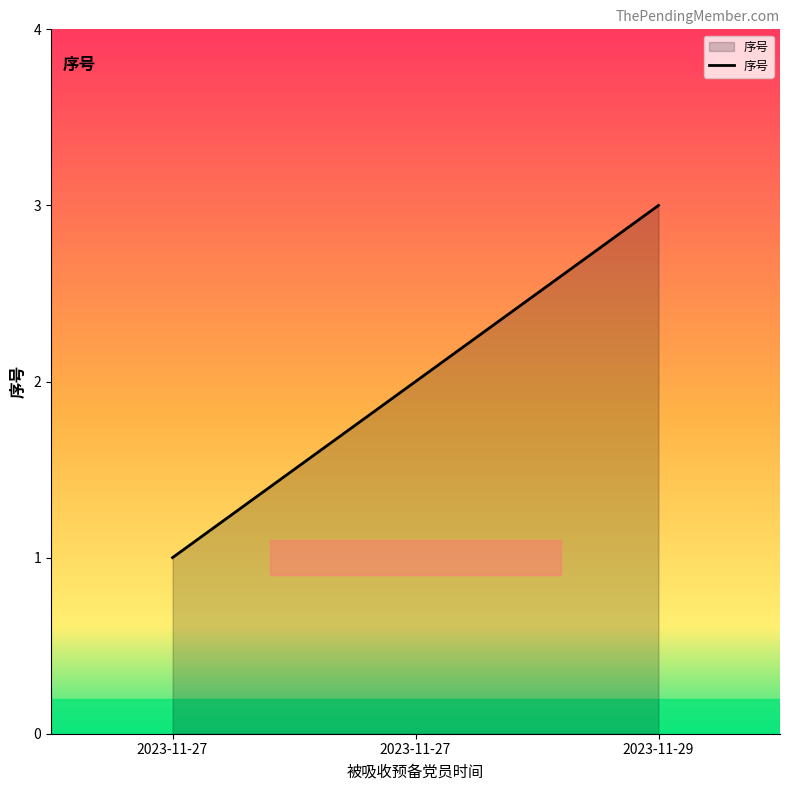

The value at 2023-11-27 is 2. True or false?

True